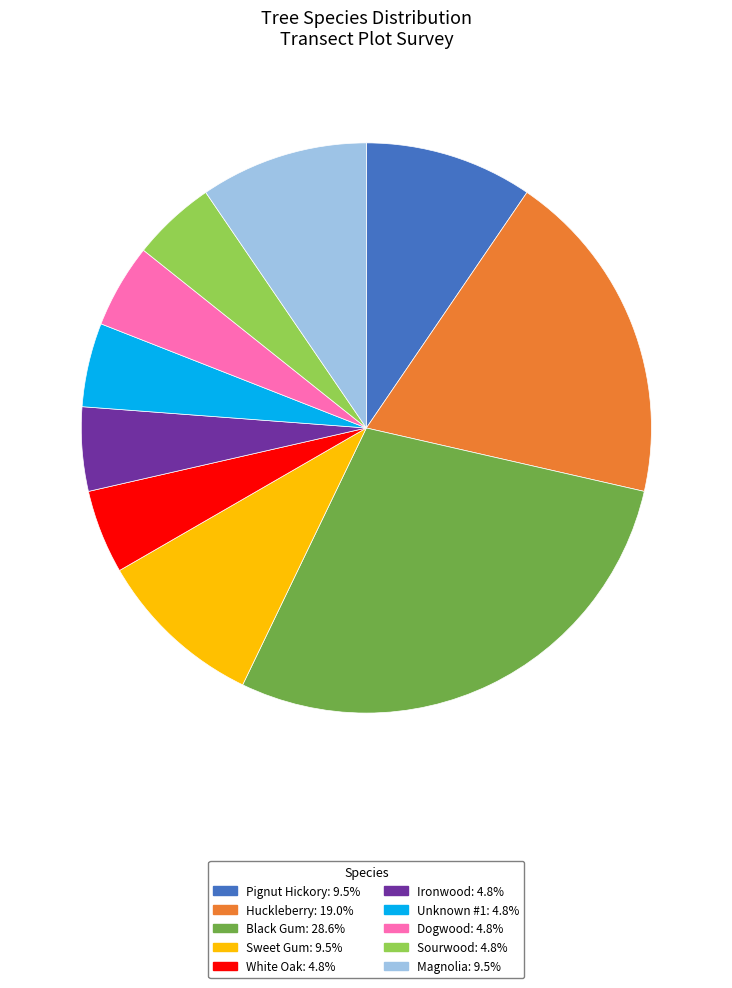

Count the number of slices in the pie.

10